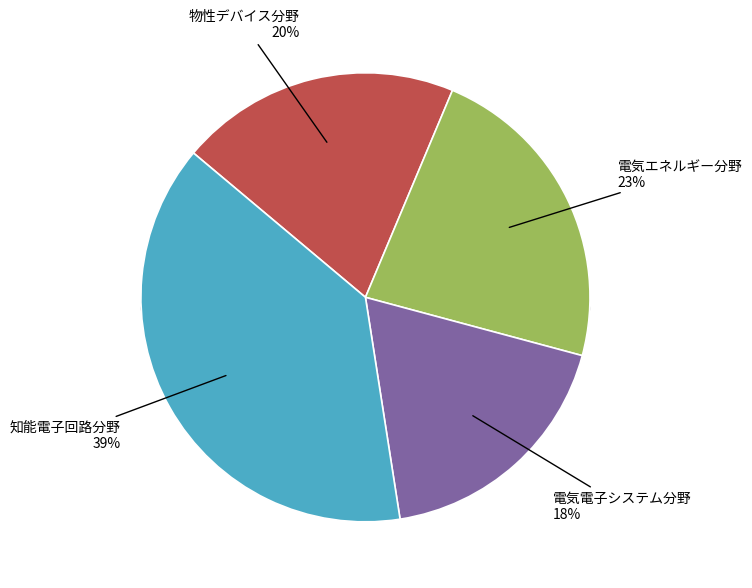

Which category has the smallest portion of the pie?

電気電子システム分野